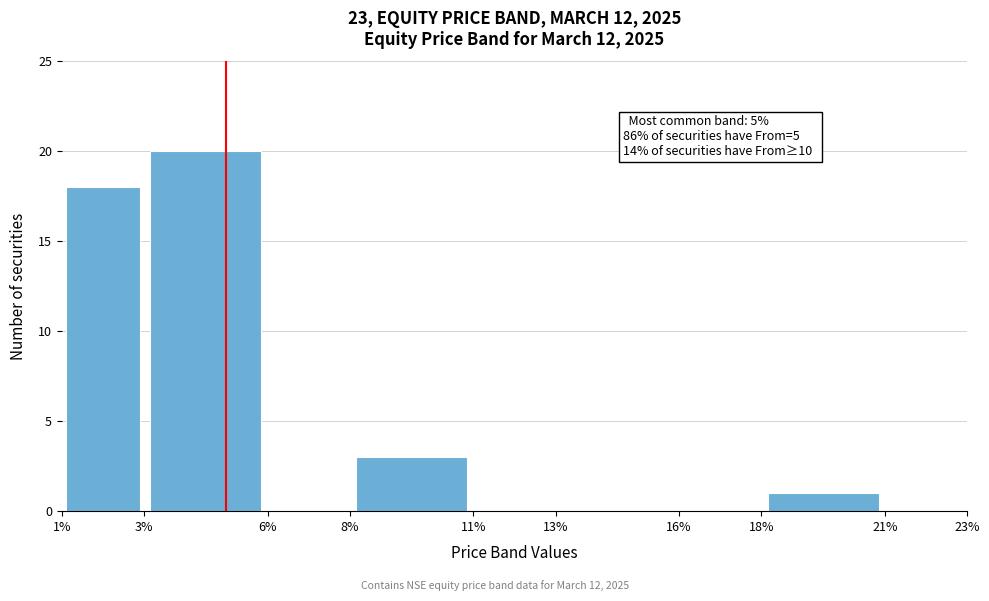

Over which range of the x-axis is the bar tallest?

3% to 6%